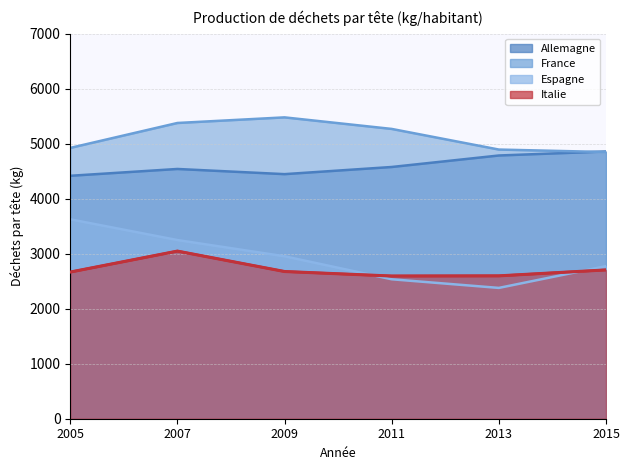

What is the value of the Italie point at the 2nd from the left?

3047